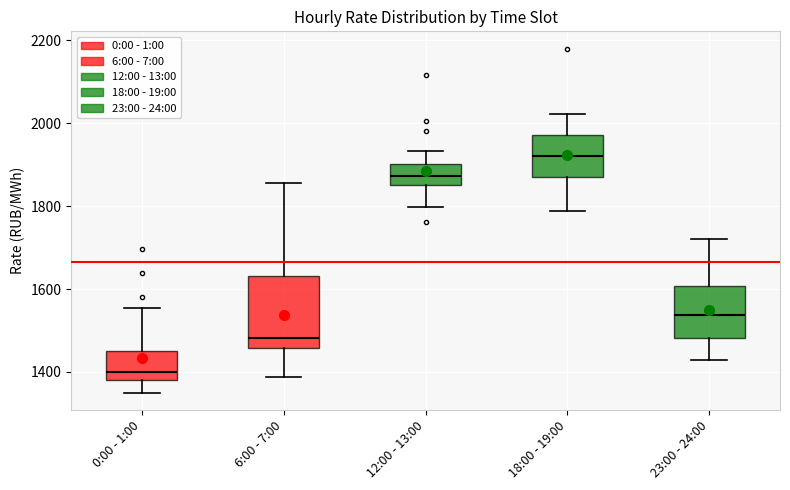

Reading left to right, transcribe this box plot: for each box, give where its median line is, the range the box spans, and where its two whiskers end, as read against the y-axis. The values are not printed on the chart, so give them approximately, as read against the axis.

0:00 - 1:00: median 1400, box 1380 to 1440, whiskers 1360 to 1560
6:00 - 7:00: median 1480, box 1460 to 1640, whiskers 1380 to 1860
12:00 - 13:00: median 1880, box 1860 to 1900, whiskers 1800 to 1940
18:00 - 19:00: median 1920, box 1880 to 1980, whiskers 1780 to 2020
23:00 - 24:00: median 1540, box 1480 to 1600, whiskers 1420 to 1720